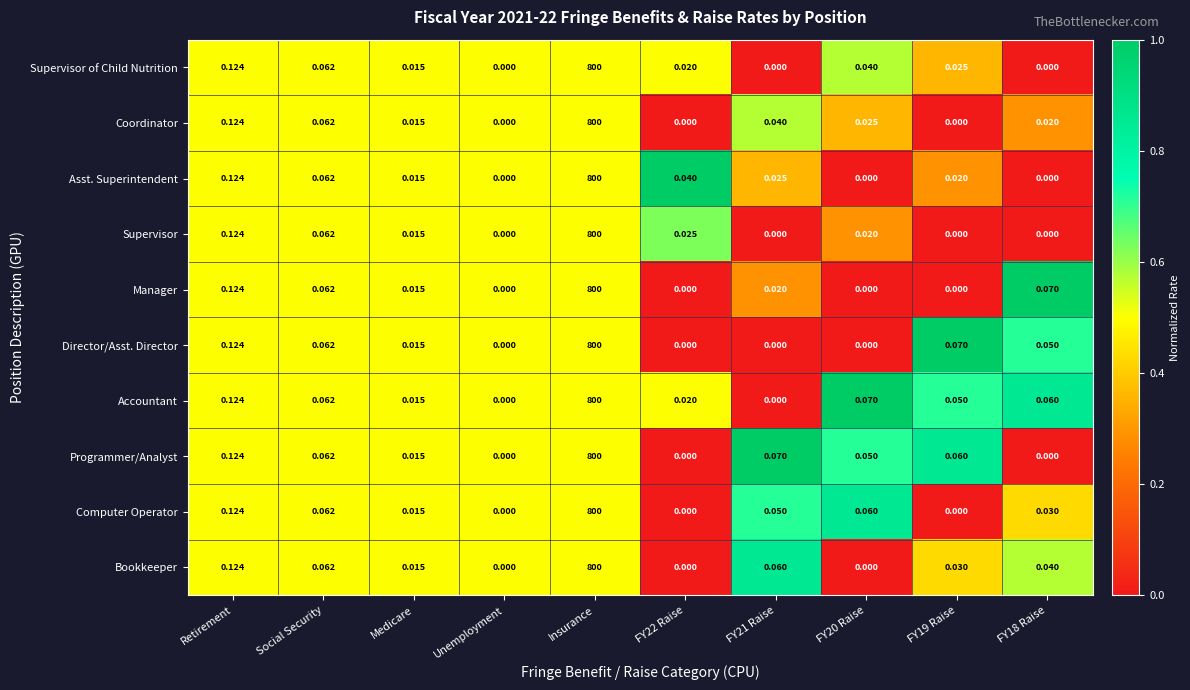

Is the value of Bookkeeper at Unemployment greater than the value of Asst. Superintendent at Retirement?

No